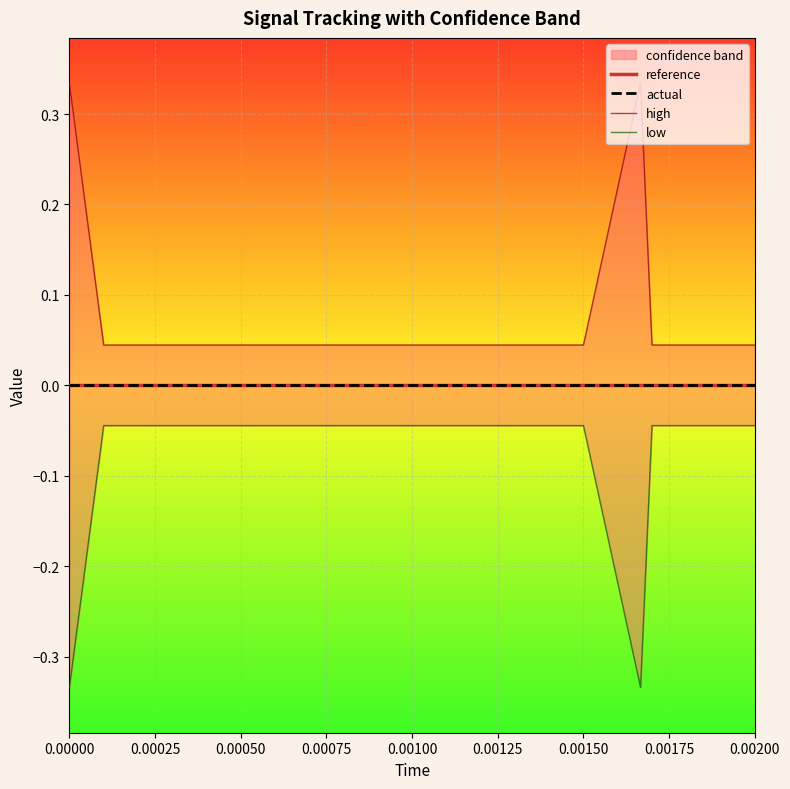

How many lines are shown in the chart?

4